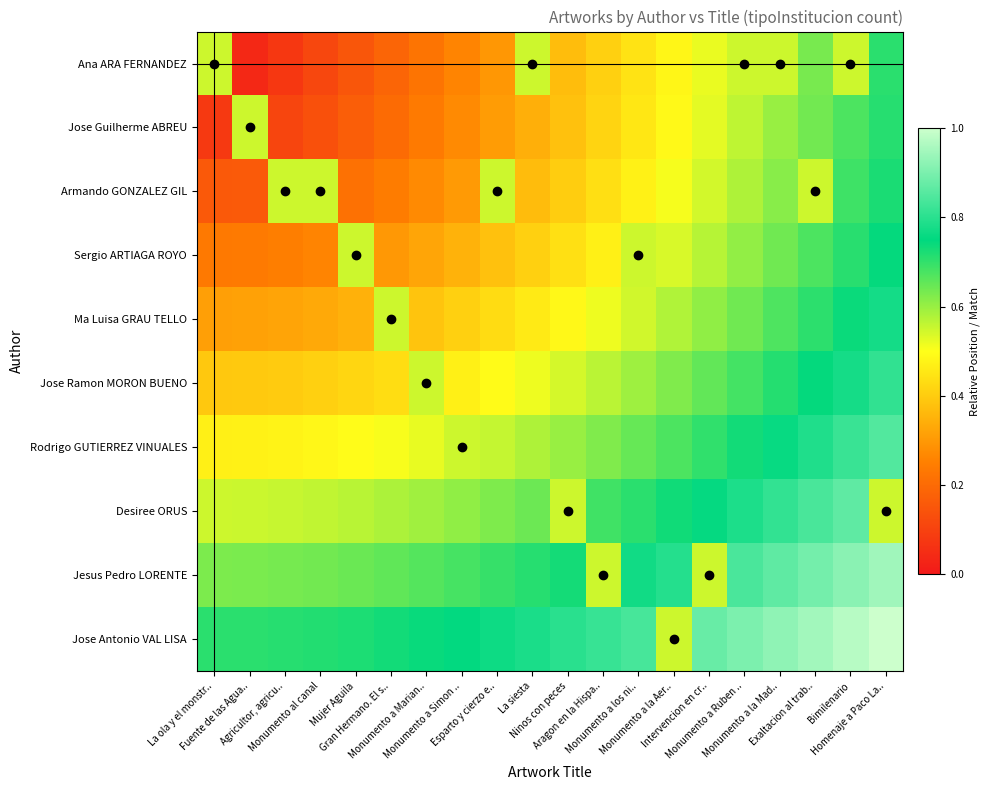

Reading left to right, what are all the values shown in this chart?

Ana ARA FERNANDEZ: La ola y el monstr..=0.6	Fuente de las Agua..=0.0	Agricultor, agricu..=0.1	Monumento al canal=0.1	Mujer Aguila=0.1	Gran Hermano. El s..=0.2	Monumento a Marian..=0.2	Monumento a Simon ..=0.3	Esparto y cierzo e..=0.3	La siesta=0.6	Ninos con peces=0.4	Aragon en la Hispa..=0.4	Monumento a los ni..=0.4	Monumento a la Aer..=0.5	Intervencion en cr..=0.5	Monumento a Ruben ..=0.6	Monumento a la Mad..=0.6	Exaltacion al trab..=0.6	Bimilenario=0.6	Homenaje a Paco La..=0.7
Jose Guilherme ABREU: La ola y el monstr..=0.1	Fuente de las Agua..=0.6	Agricultor, agricu..=0.1	Monumento al canal=0.1	Mujer Aguila=0.2	Gran Hermano. El s..=0.2	Monumento a Marian..=0.2	Monumento a Simon ..=0.3	Esparto y cierzo e..=0.3	La siesta=0.3	Ninos con peces=0.4	Aragon en la Hispa..=0.4	Monumento a los ni..=0.5	Monumento a la Aer..=0.5	Intervencion en cr..=0.5	Monumento a Ruben ..=0.6	Monumento a la Mad..=0.6	Exaltacion al trab..=0.6	Bimilenario=0.7	Homenaje a Paco La..=0.7
Armando GONZALEZ GIL: La ola y el monstr..=0.2	Fuente de las Agua..=0.2	Agricultor, agricu..=0.6	Monumento al canal=0.6	Mujer Aguila=0.2	Gran Hermano. El s..=0.2	Monumento a Marian..=0.3	Monumento a Simon ..=0.3	Esparto y cierzo e..=0.6	La siesta=0.4	Ninos con peces=0.4	Aragon en la Hispa..=0.4	Monumento a los ni..=0.5	Monumento a la Aer..=0.5	Intervencion en cr..=0.5	Monumento a Ruben ..=0.6	Monumento a la Mad..=0.6	Exaltacion al trab..=0.6	Bimilenario=0.7	Homenaje a Paco La..=0.7
Sergio ARTIAGA ROYO: La ola y el monstr..=0.2	Fuente de las Agua..=0.2	Agricultor, agricu..=0.2	Monumento al canal=0.3	Mujer Aguila=0.6	Gran Hermano. El s..=0.3	Monumento a Marian..=0.3	Monumento a Simon ..=0.4	Esparto y cierzo e..=0.4	La siesta=0.4	Ninos con peces=0.4	Aragon en la Hispa..=0.5	Monumento a los ni..=0.6	Monumento a la Aer..=0.5	Intervencion en cr..=0.6	Monumento a Ruben ..=0.6	Monumento a la Mad..=0.6	Exaltacion al trab..=0.7	Bimilenario=0.7	Homenaje a Paco La..=0.7
Ma Luisa GRAU TELLO: La ola y el monstr..=0.3	Fuente de las Agua..=0.3	Agricultor, agricu..=0.3	Monumento al canal=0.3	Mujer Aguila=0.3	Gran Hermano. El s..=0.6	Monumento a Marian..=0.4	Monumento a Simon ..=0.4	Esparto y cierzo e..=0.4	La siesta=0.5	Ninos con peces=0.5	Aragon en la Hispa..=0.5	Monumento a los ni..=0.5	Monumento a la Aer..=0.6	Intervencion en cr..=0.6	Monumento a Ruben ..=0.6	Monumento a la Mad..=0.7	Exaltacion al trab..=0.7	Bimilenario=0.7	Homenaje a Paco La..=0.8
Jose Ramon MORON BUENO: La ola y el monstr..=0.4	Fuente de las Agua..=0.4	Agricultor, agricu..=0.4	Monumento al canal=0.4	Mujer Aguila=0.4	Gran Hermano. El s..=0.4	Monumento a Marian..=0.6	Monumento a Simon ..=0.5	Esparto y cierzo e..=0.5	La siesta=0.5	Ninos con peces=0.5	Aragon en la Hispa..=0.6	Monumento a los ni..=0.6	Monumento a la Aer..=0.6	Intervencion en cr..=0.7	Monumento a Ruben ..=0.7	Monumento a la Mad..=0.7	Exaltacion al trab..=0.7	Bimilenario=0.8	Homenaje a Paco La..=0.8
Rodrigo GUTIERREZ VINUALES: La ola y el monstr..=0.5	Fuente de las Agua..=0.5	Agricultor, agricu..=0.5	Monumento al canal=0.5	Mujer Aguila=0.5	Gran Hermano. El s..=0.5	Monumento a Marian..=0.5	Monumento a Simon ..=0.6	Esparto y cierzo e..=0.6	La siesta=0.6	Ninos con peces=0.6	Aragon en la Hispa..=0.6	Monumento a los ni..=0.6	Monumento a la Aer..=0.7	Intervencion en cr..=0.7	Monumento a Ruben ..=0.7	Monumento a la Mad..=0.8	Exaltacion al trab..=0.8	Bimilenario=0.8	Homenaje a Paco La..=0.8
Desiree ORUS: La ola y el monstr..=0.5	Fuente de las Agua..=0.6	Agricultor, agricu..=0.6	Monumento al canal=0.6	Mujer Aguila=0.6	Gran Hermano. El s..=0.6	Monumento a Marian..=0.6	Monumento a Simon ..=0.6	Esparto y cierzo e..=0.6	La siesta=0.6	Ninos con peces=0.6	Aragon en la Hispa..=0.7	Monumento a los ni..=0.7	Monumento a la Aer..=0.7	Intervencion en cr..=0.8	Monumento a Ruben ..=0.8	Monumento a la Mad..=0.8	Exaltacion al trab..=0.8	Bimilenario=0.9	Homenaje a Paco La..=0.6
Jesus Pedro LORENTE: La ola y el monstr..=0.6	Fuente de las Agua..=0.6	Agricultor, agricu..=0.6	Monumento al canal=0.6	Mujer Aguila=0.6	Gran Hermano. El s..=0.7	Monumento a Marian..=0.7	Monumento a Simon ..=0.7	Esparto y cierzo e..=0.7	La siesta=0.7	Ninos con peces=0.7	Aragon en la Hispa..=0.6	Monumento a los ni..=0.8	Monumento a la Aer..=0.8	Intervencion en cr..=0.6	Monumento a Ruben ..=0.8	Monumento a la Mad..=0.9	Exaltacion al trab..=0.9	Bimilenario=0.9	Homenaje a Paco La..=0.9
Jose Antonio VAL LISA: La ola y el monstr..=0.7	Fuente de las Agua..=0.7	Agricultor, agricu..=0.7	Monumento al canal=0.7	Mujer Aguila=0.7	Gran Hermano. El s..=0.7	Monumento a Marian..=0.7	Monumento a Simon ..=0.8	Esparto y cierzo e..=0.8	La siesta=0.8	Ninos con peces=0.8	Aragon en la Hispa..=0.8	Monumento a los ni..=0.8	Monumento a la Aer..=0.6	Intervencion en cr..=0.9	Monumento a Ruben ..=0.9	Monumento a la Mad..=0.9	Exaltacion al trab..=0.9	Bimilenario=1.0	Homenaje a Paco La..=1.0